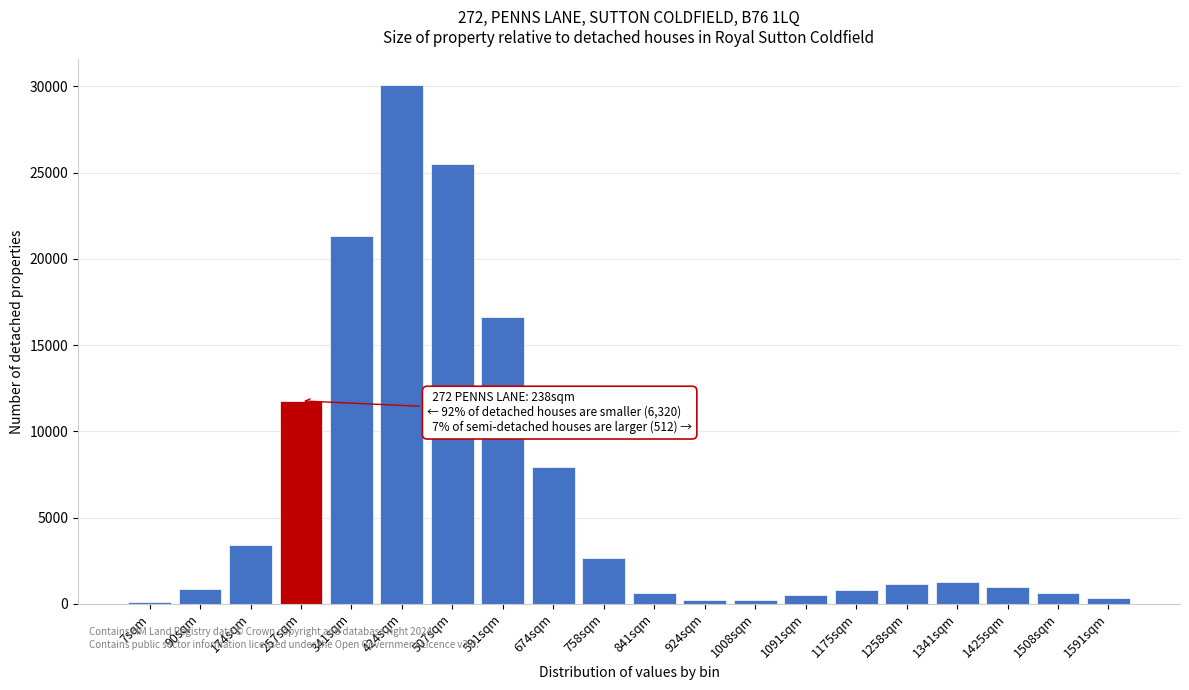

What is the change in value from 591sqm to 1341sqm?

-15400